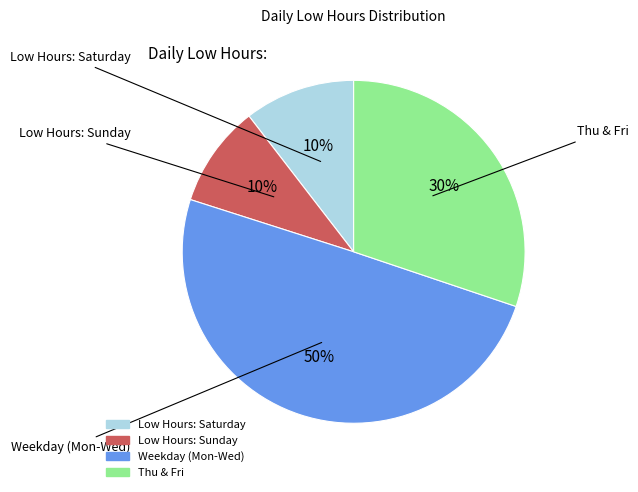

How many segments does this pie chart have?

4